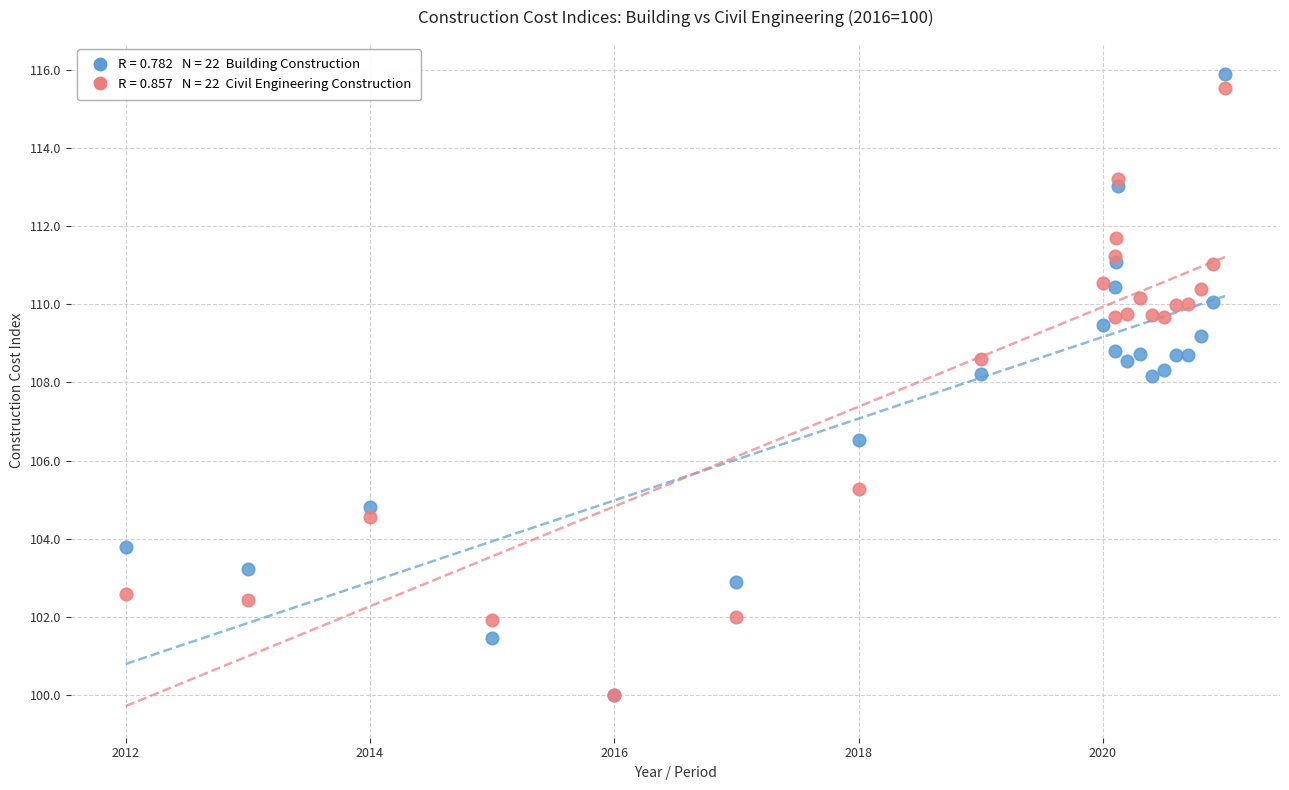

Across all series, what Y value is closest to 107?

106.5